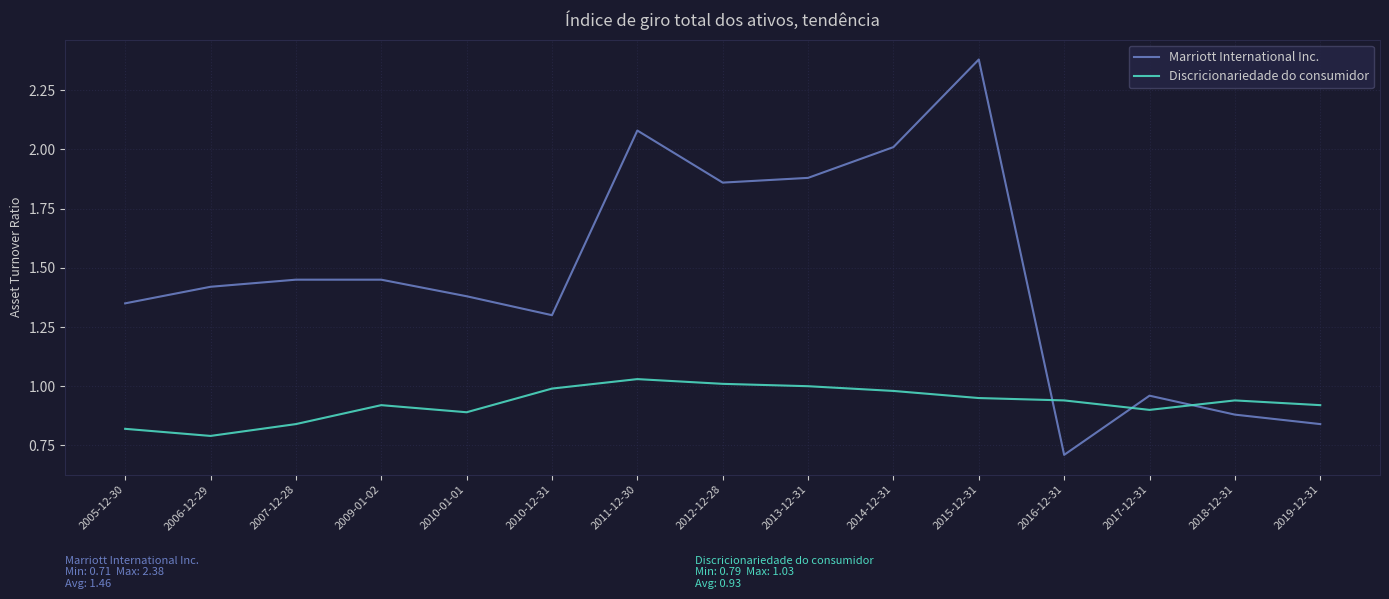

What is the difference between the maximum and minimum values in the Discricionariedade do consumidor series?

0.2